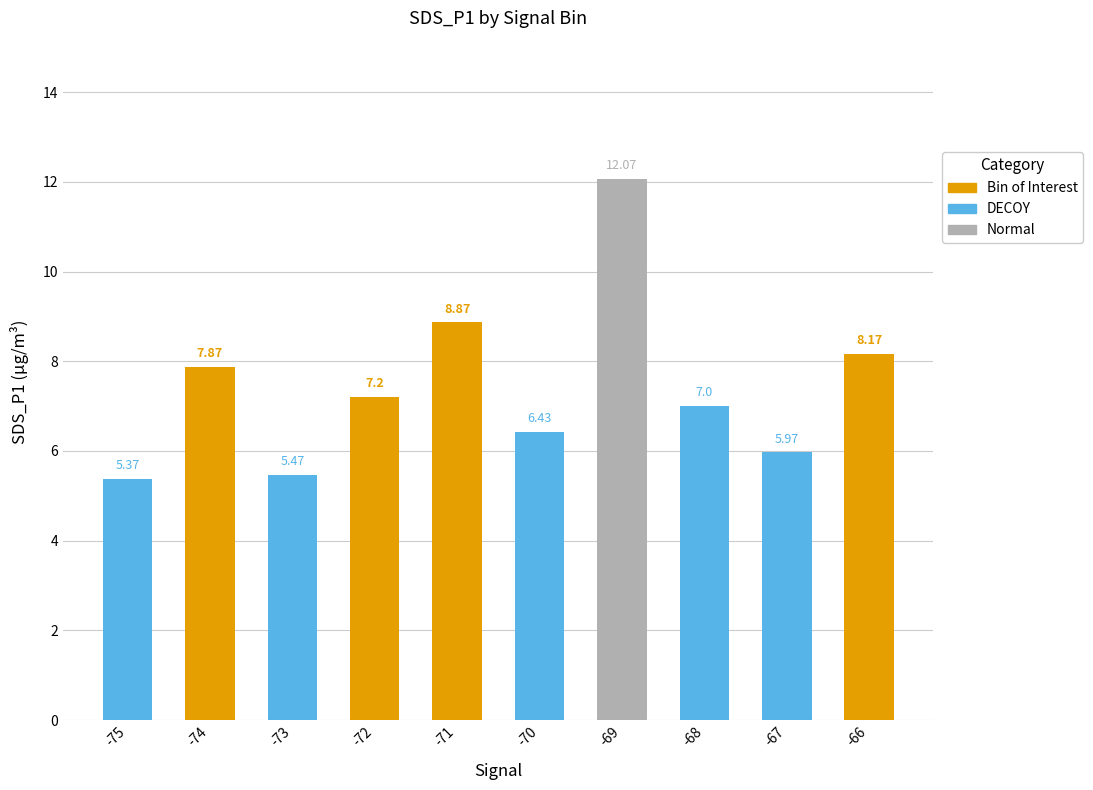

What is the difference between the values at -71 and -69?

3.2